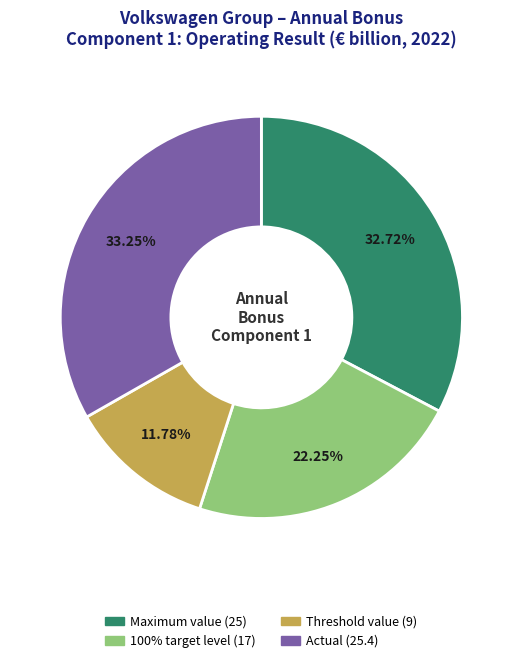

What is the ratio of the value at Maximum value to the value at 100% target level?

1.5